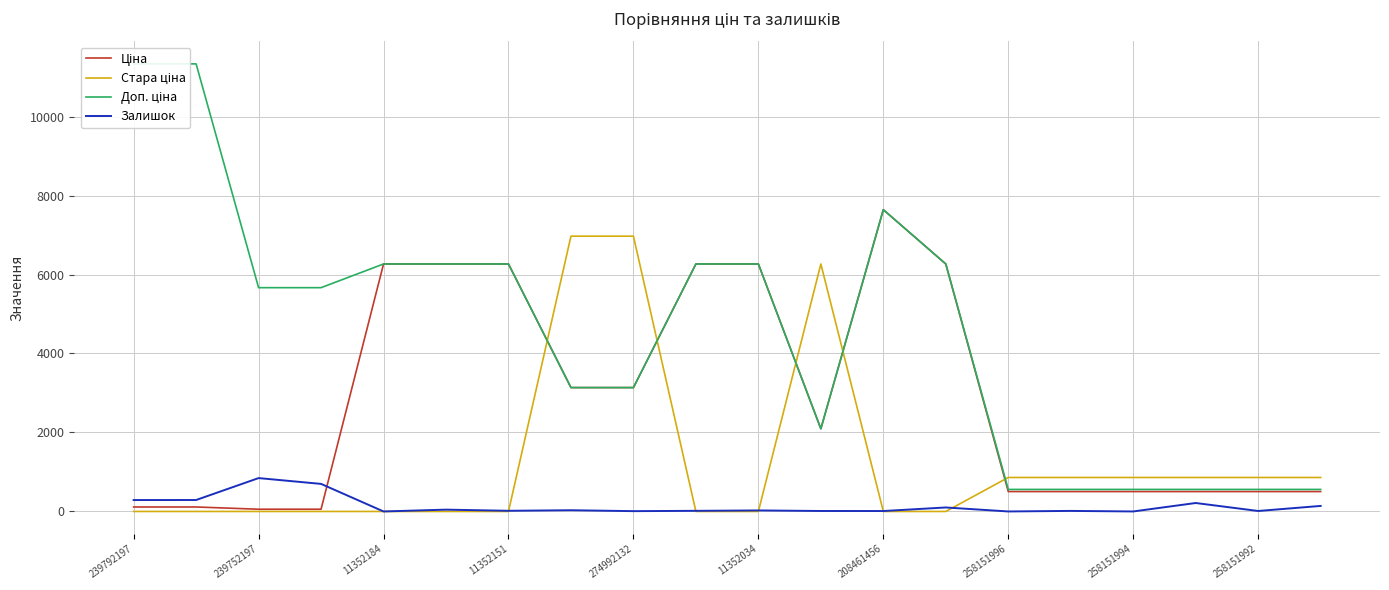

Rank the series by their maximum value, from lowest to highest.

Залишок, Стара ціна, Ціна, Доп. ціна